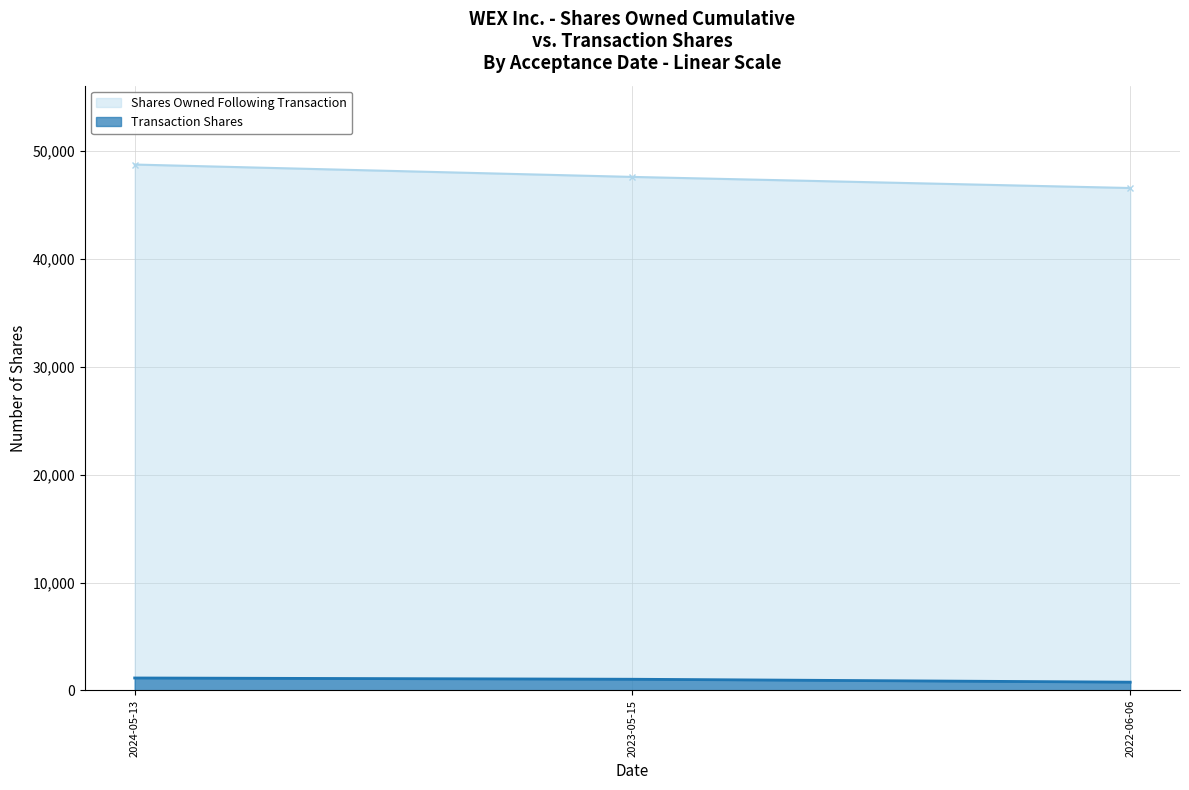

What is the value of the Transaction Shares point at the 2nd from the left?

1030